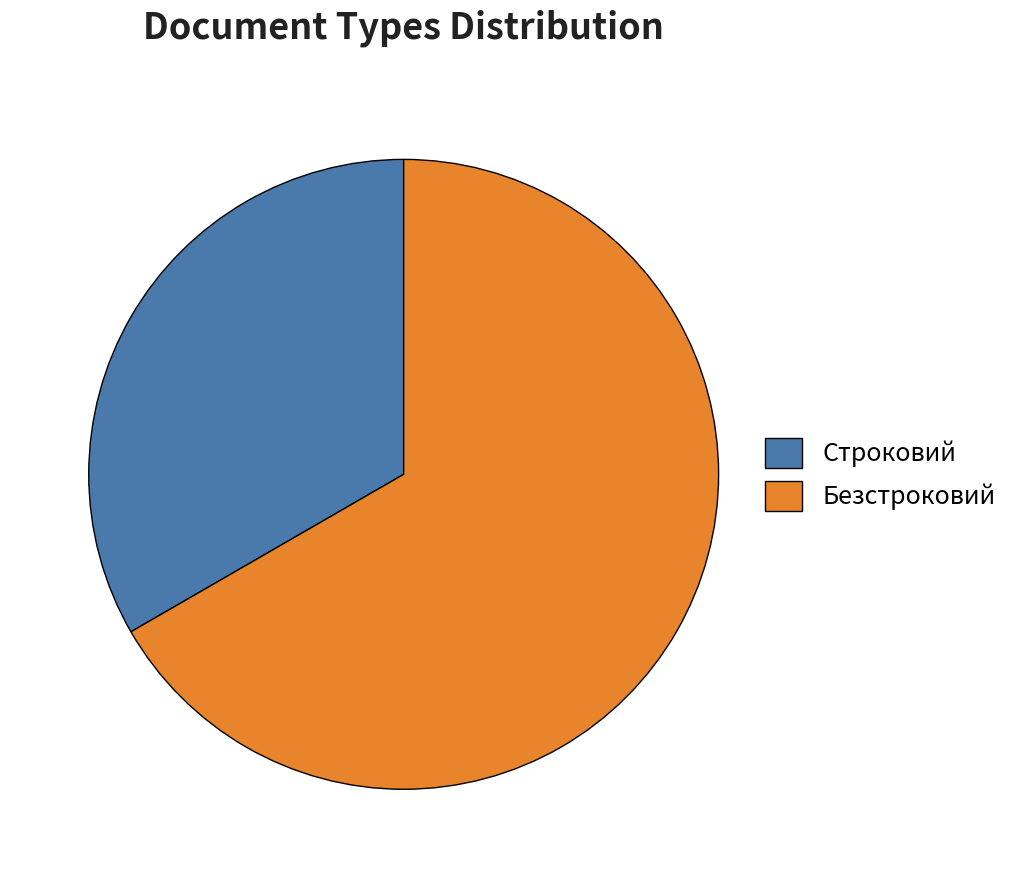

Which slice represents more than half of the pie?

Безстроковий